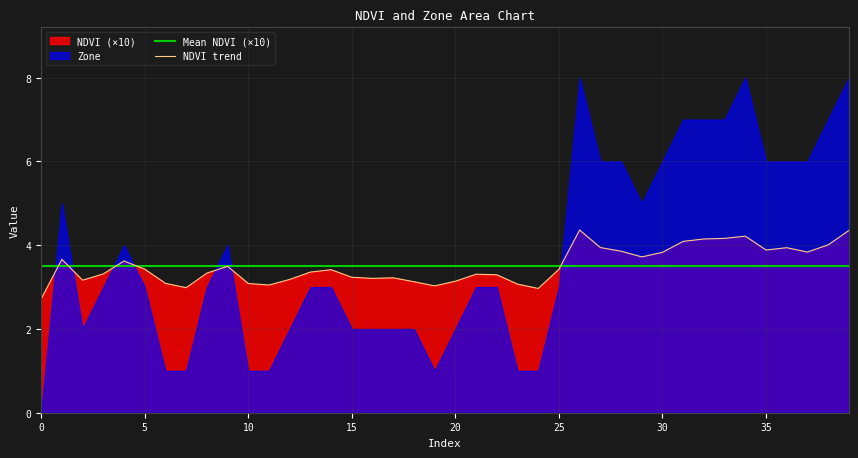

Which label corresponds to the largest value in the chart?

26